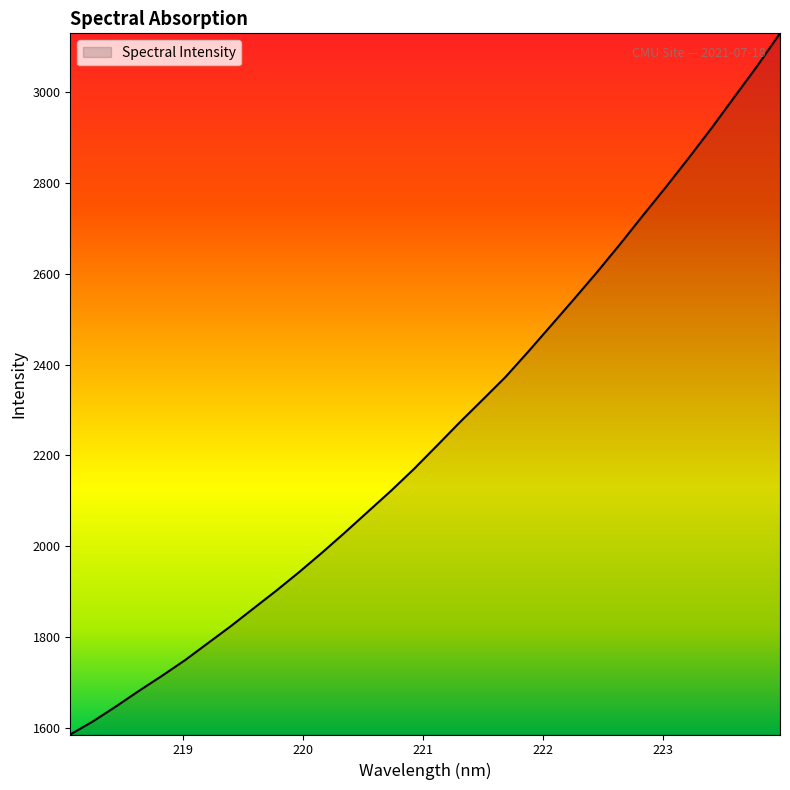

What is the smallest value displayed?

1584.6